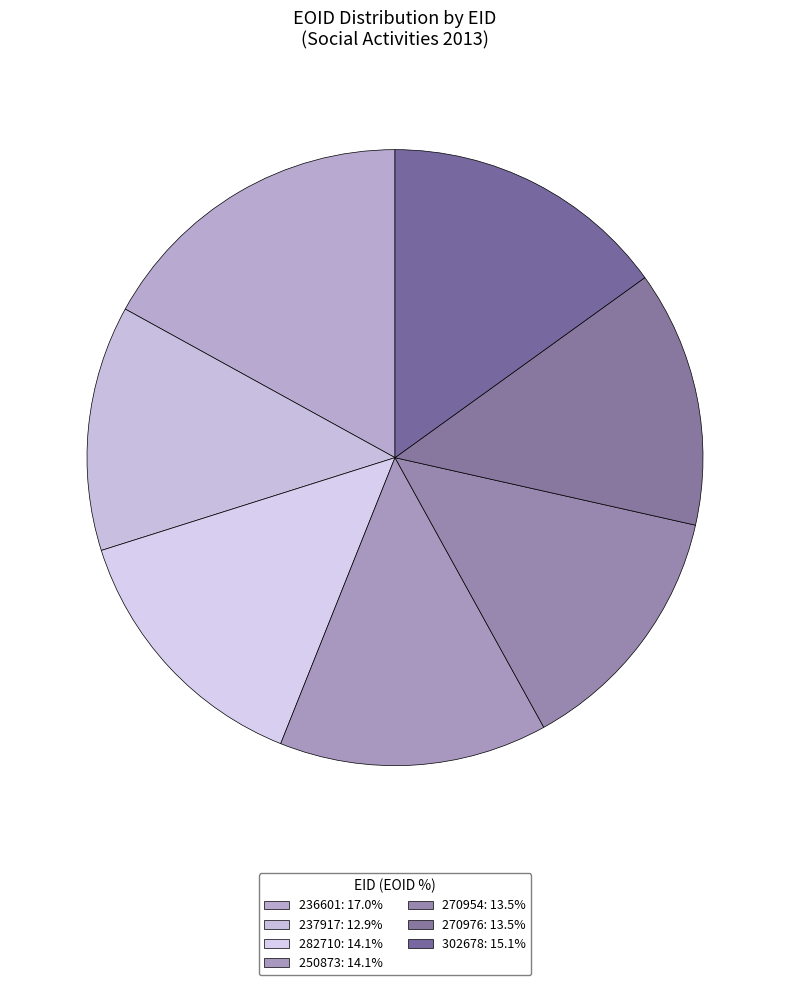

How many slices are in this pie chart?

7